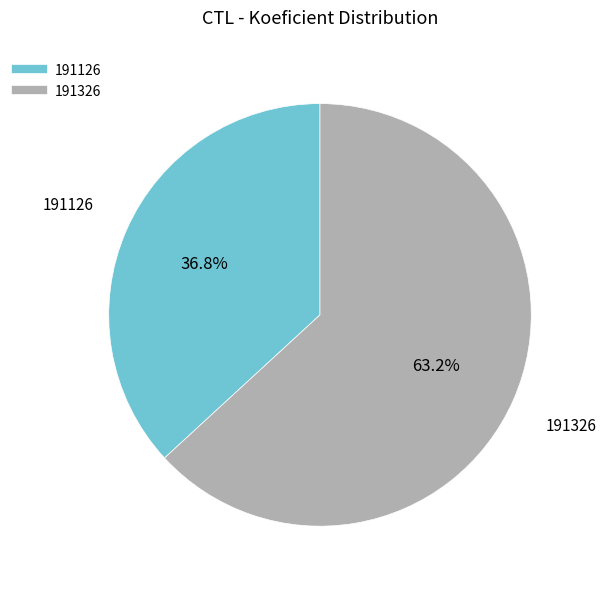

To the nearest percent, what percentage of the pie is 191126?

37%